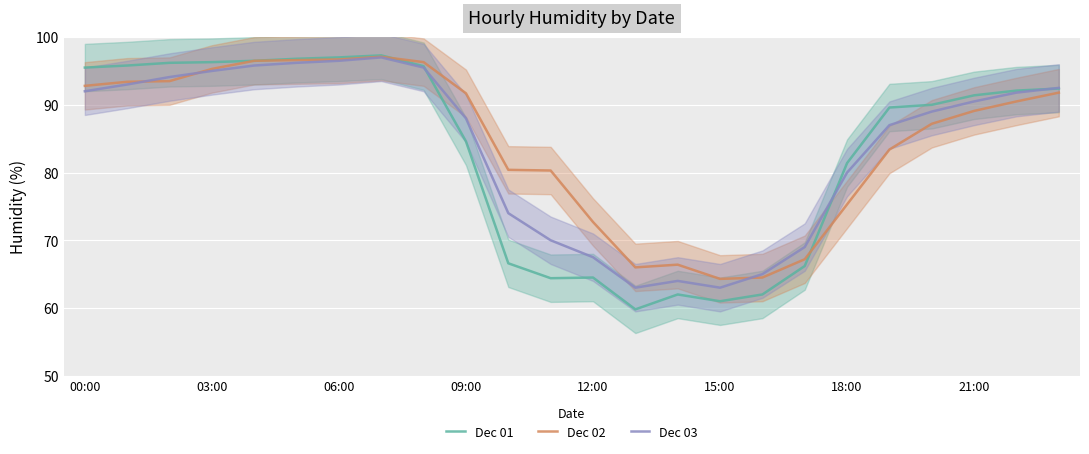

What is the highest value of the Dec 01 series?

97.3